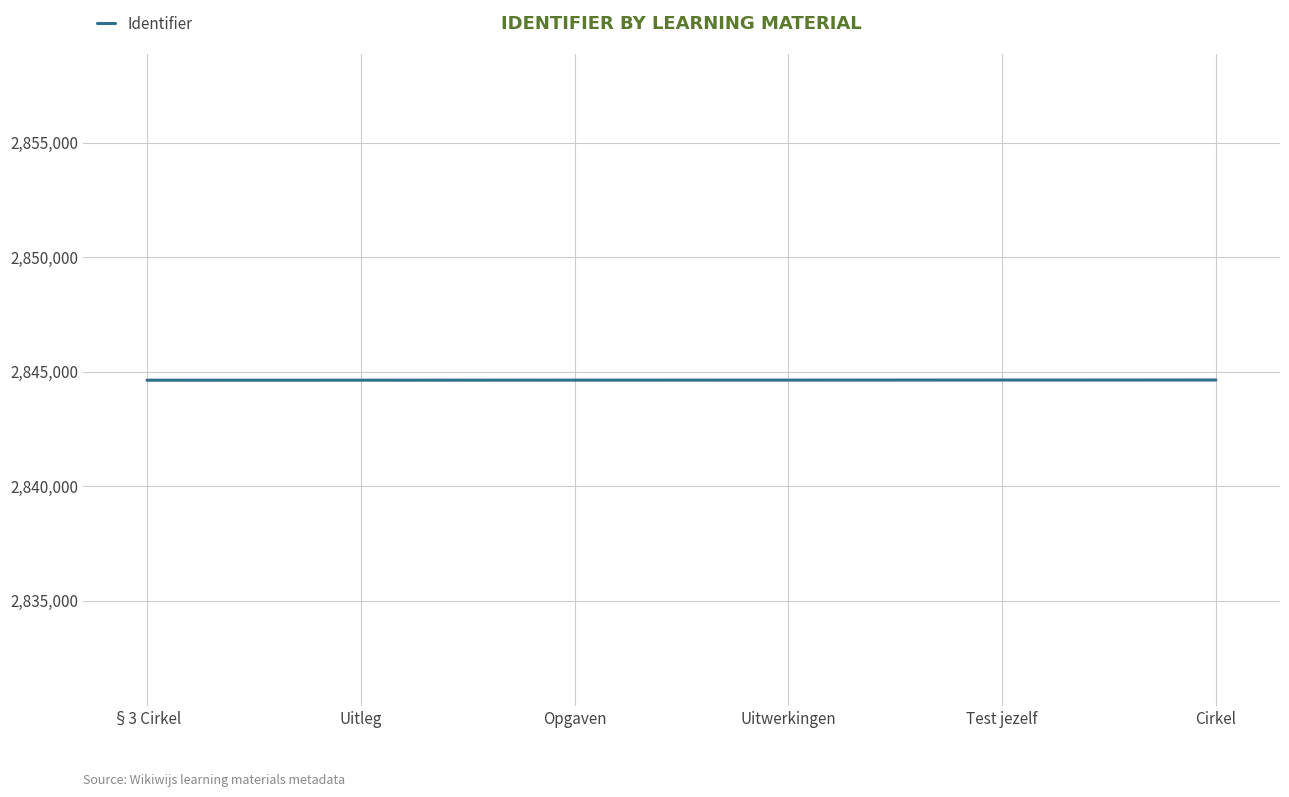

True or false: the data has more than 2 interior local peaks.

False